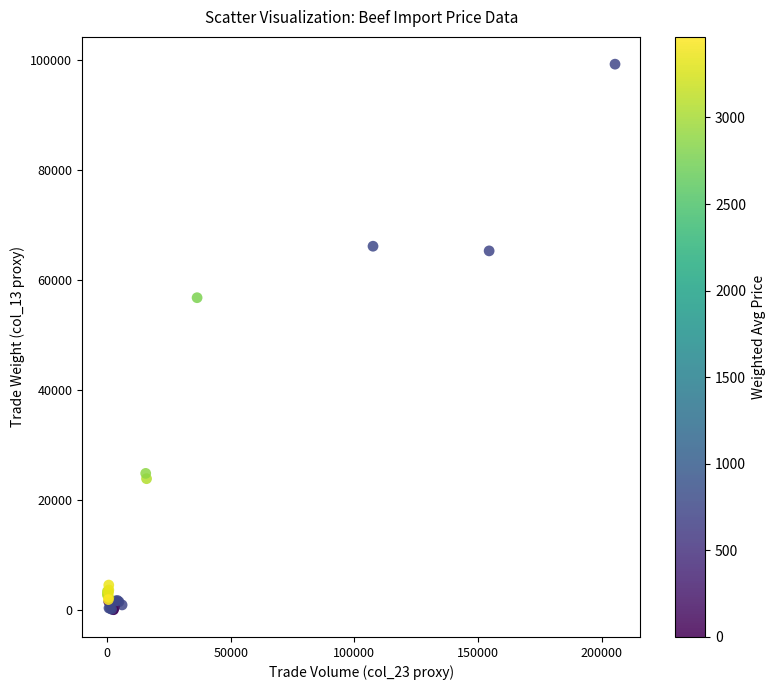

What Y value in the scatter plot is closest to 49614?

56749.0